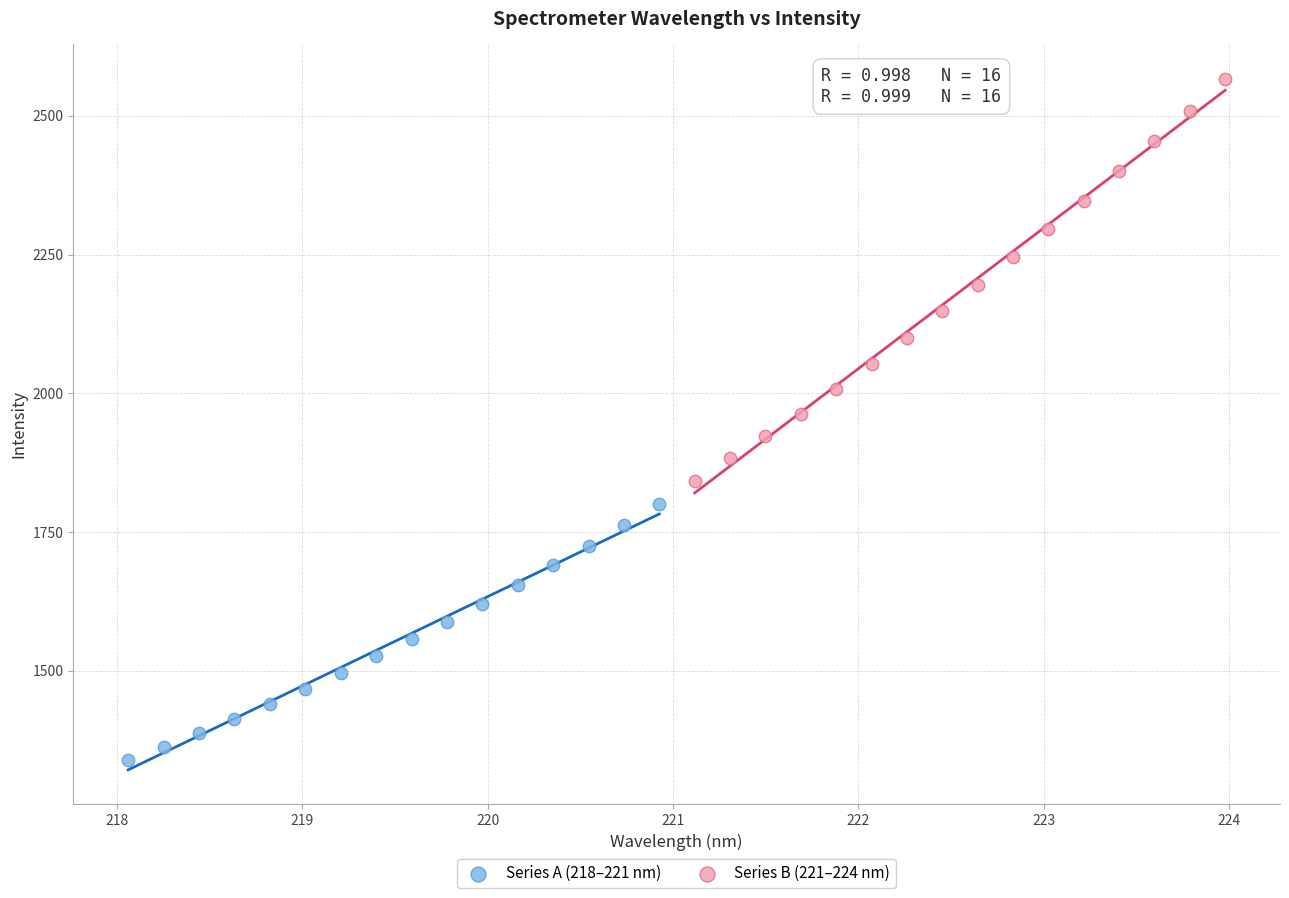

Which series reaches the maximum Y coordinate?

Series B (221–224 nm)